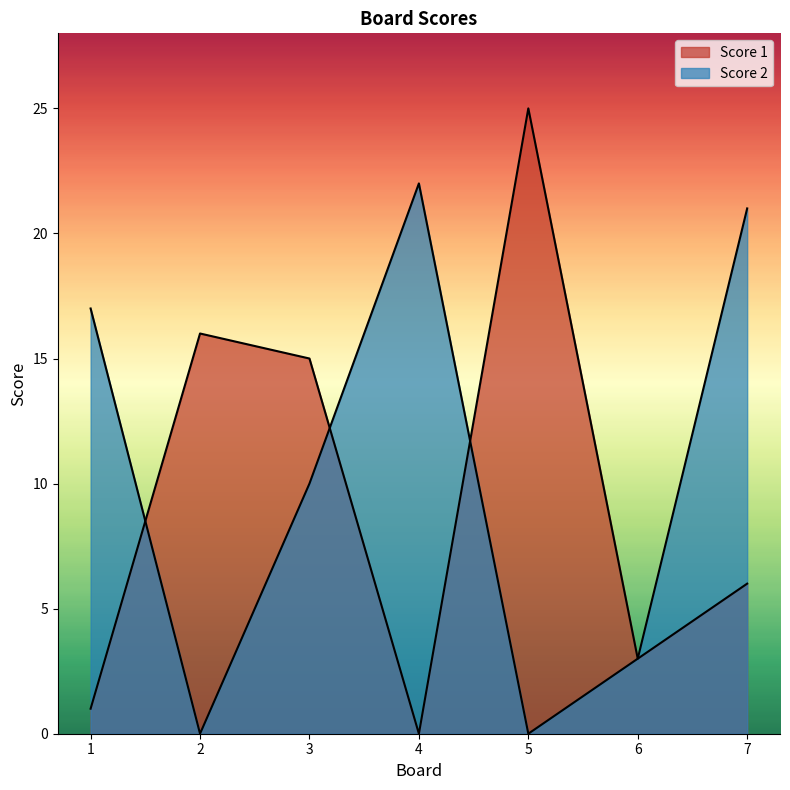

Where is the first local minimum for Score 2?

2